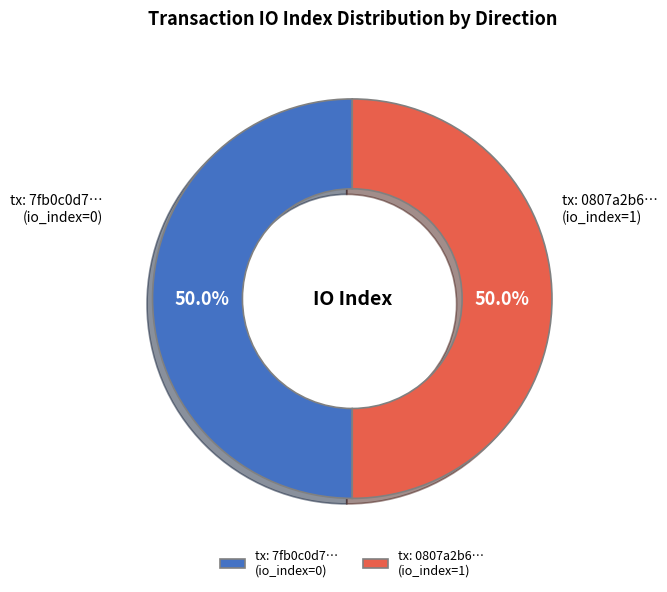

What percentage do tx: 7fb0c0d7… (io_index=0) and tx: 0807a2b6… (io_index=1) together represent?

100.0%